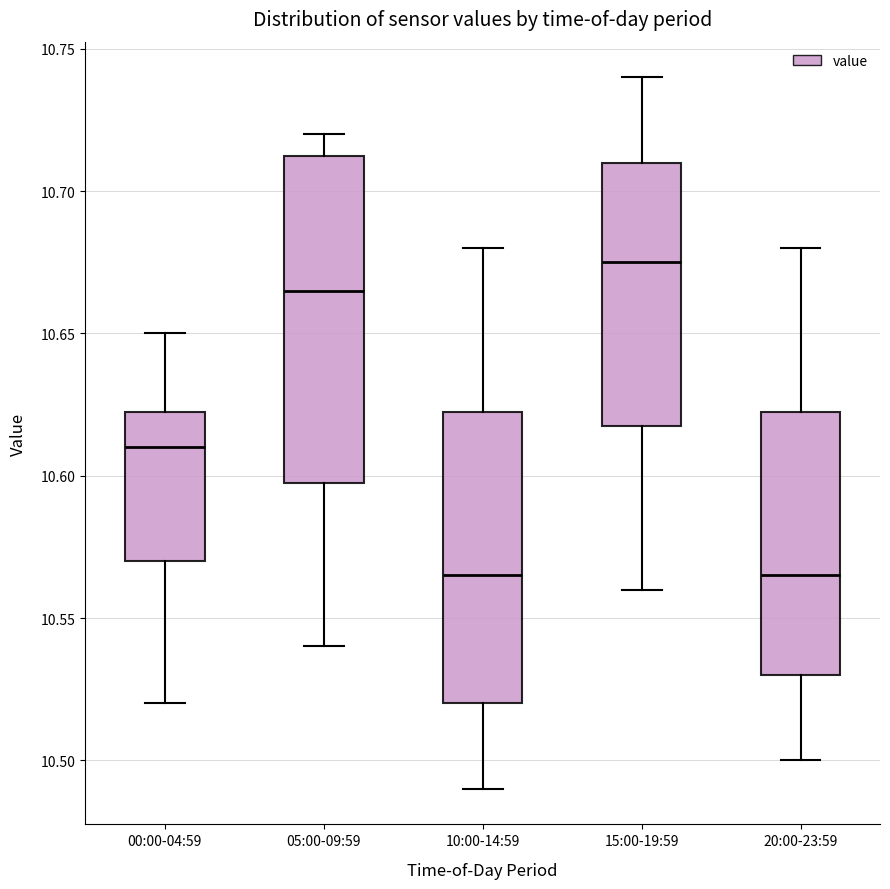

Reading left to right, read every box against the y-axis: the position of its median line, the range the box covers, and the ends of its whiskers. The values are not printed on the chart, so give them approximately, as read against the axis.

00:00-04:59: median 10.610, box 10.570 to 10.625, whiskers 10.520 to 10.650
05:00-09:59: median 10.665, box 10.600 to 10.715, whiskers 10.540 to 10.720
10:00-14:59: median 10.565, box 10.520 to 10.625, whiskers 10.490 to 10.680
15:00-19:59: median 10.675, box 10.620 to 10.710, whiskers 10.560 to 10.740
20:00-23:59: median 10.565, box 10.530 to 10.625, whiskers 10.500 to 10.680